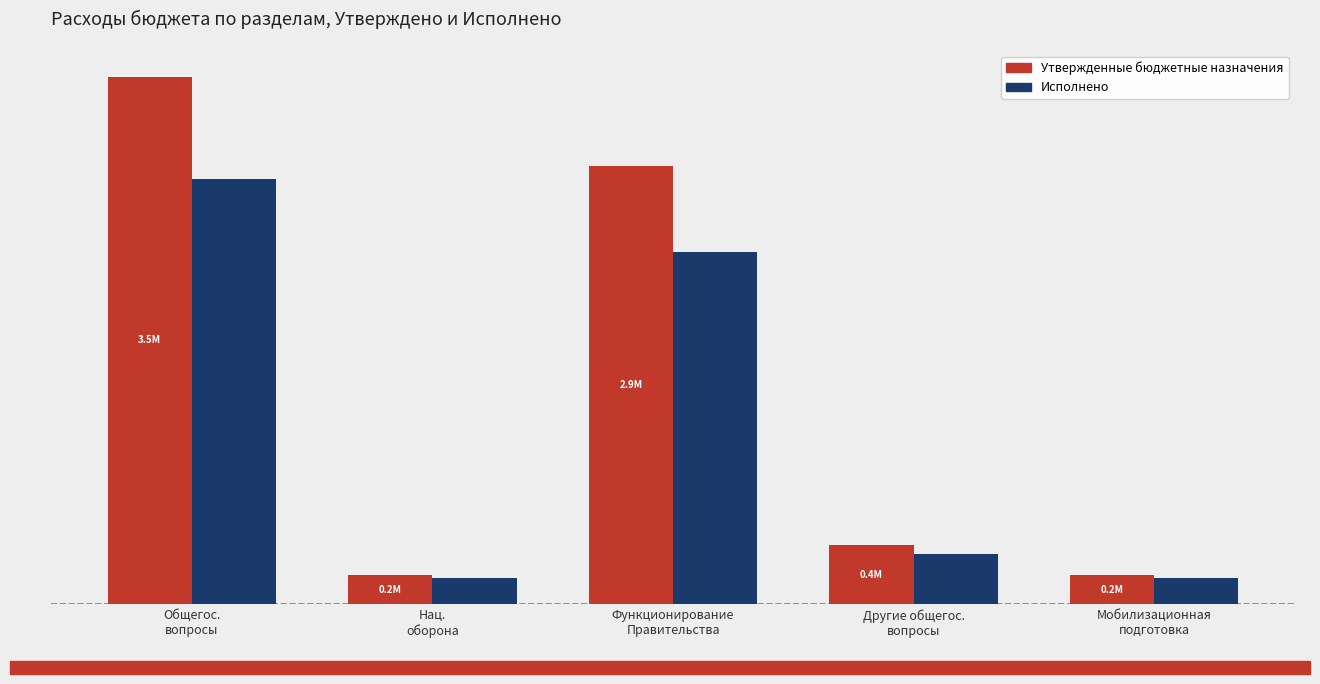

Does the chart contain stacked bars?

No